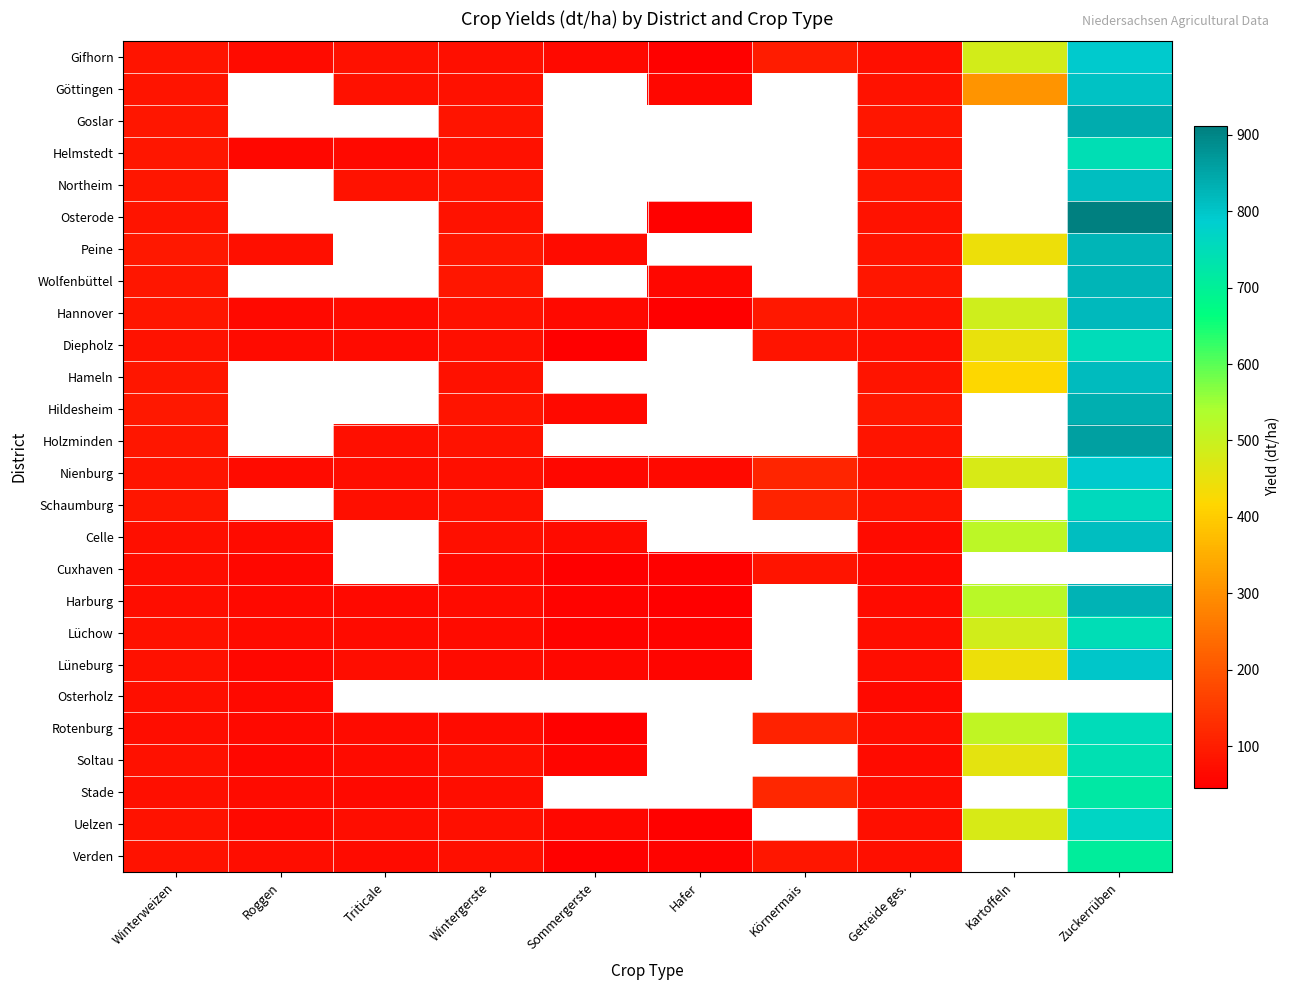

Between Wintergerste and Sommergerste, which is larger?

Wintergerste